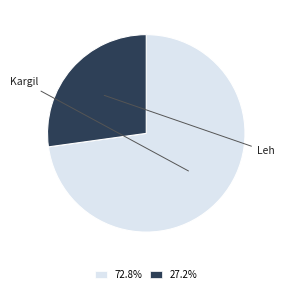

The Kargil slice represents 73% of the pie. True or false?

True